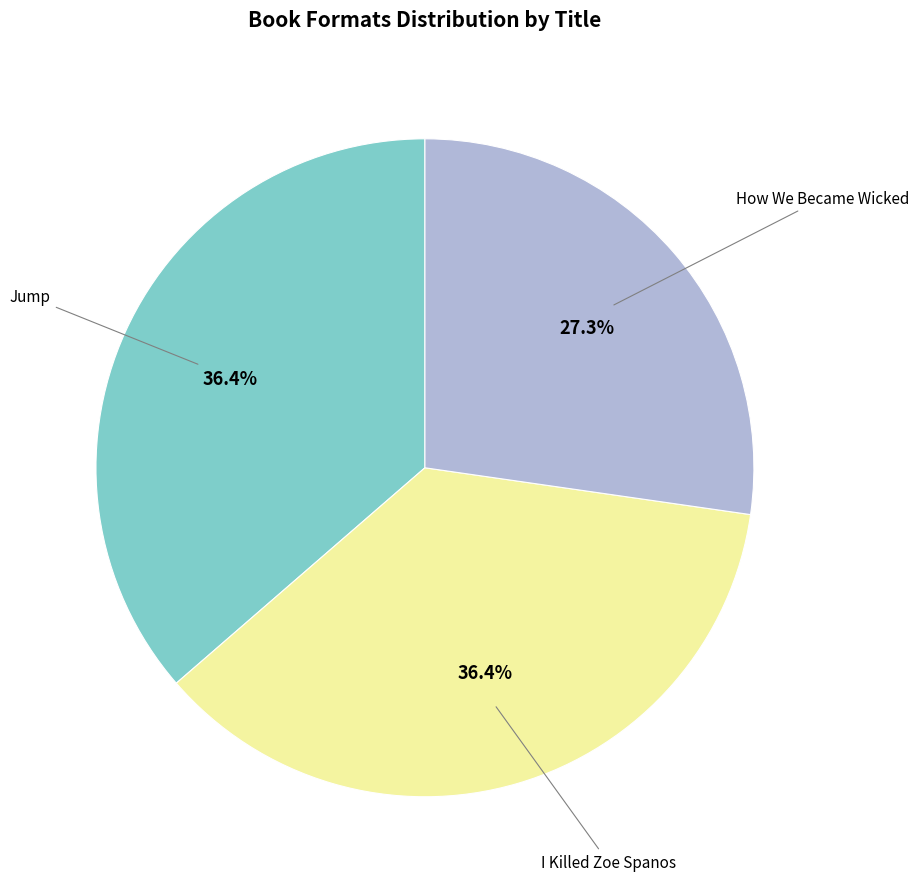

Does any single category account for the majority?

No